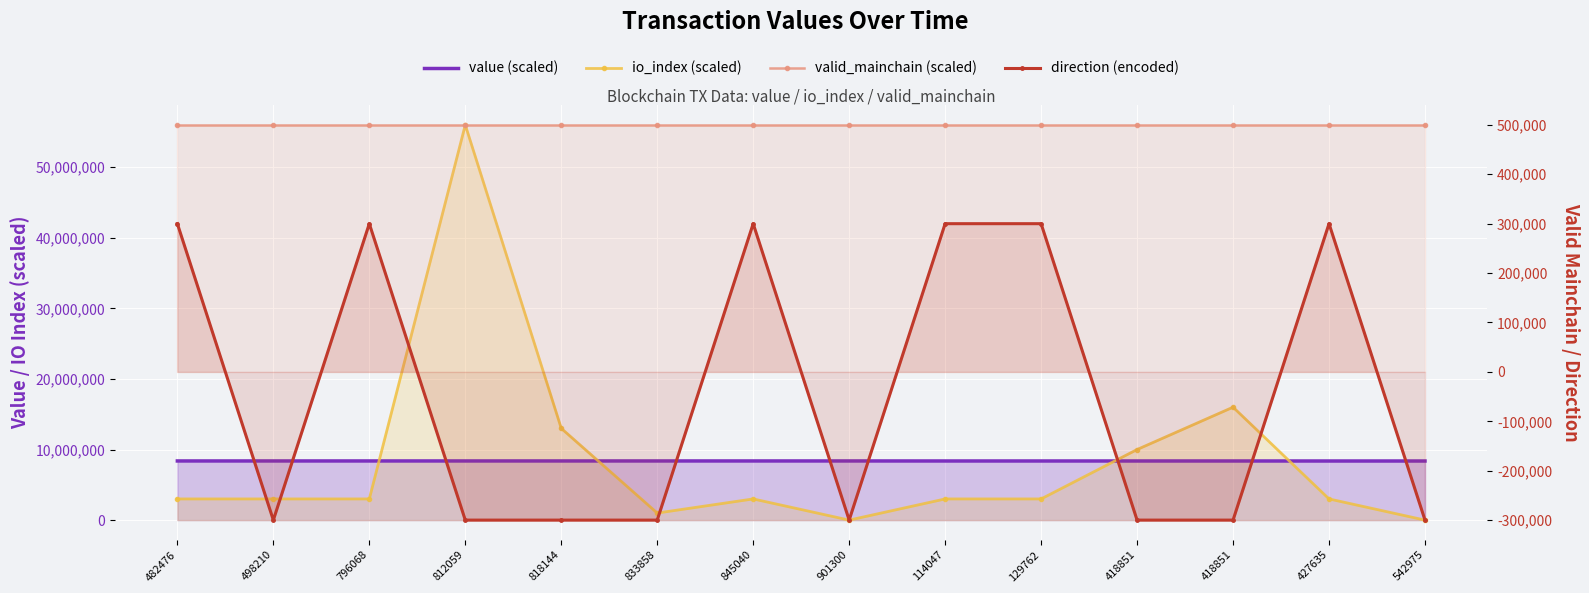

List the labels in order of valid_mainchain (scaled) value, smallest first.

482476, 498210, 796068, 812059, 818144, 833858, 845040, 901300, 114047, 129762, 418851, 418851, 427635, 542975